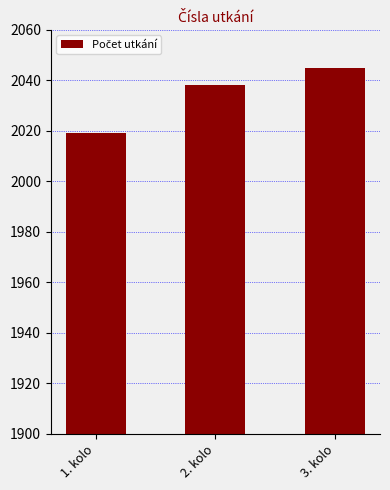

Count the number of data series in this chart.

1